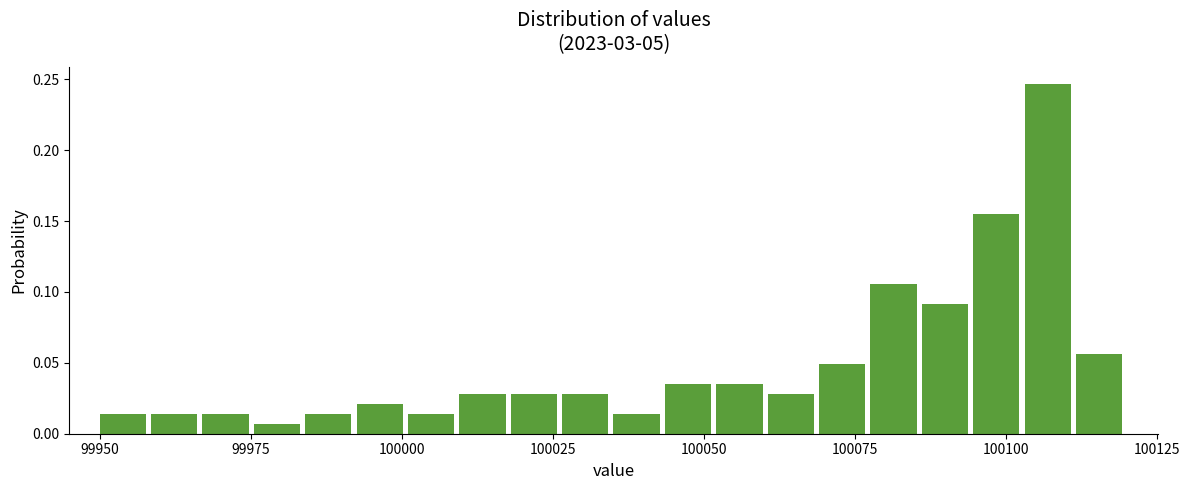

Read against the x-axis, roughly where is the centre of the tallest bar?

100105